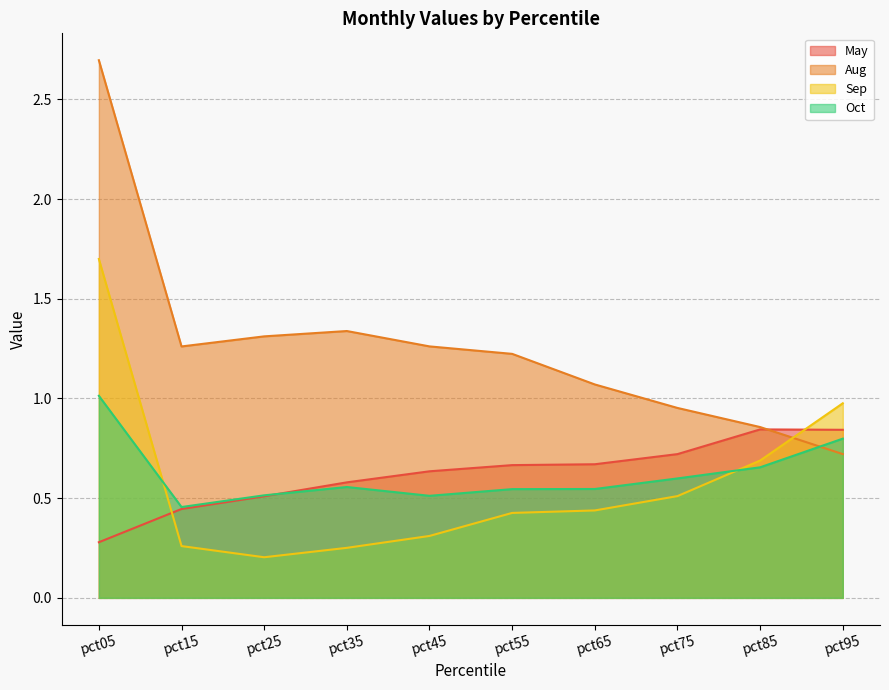

Where do Sep and May first cross each other?

pct05 and pct15